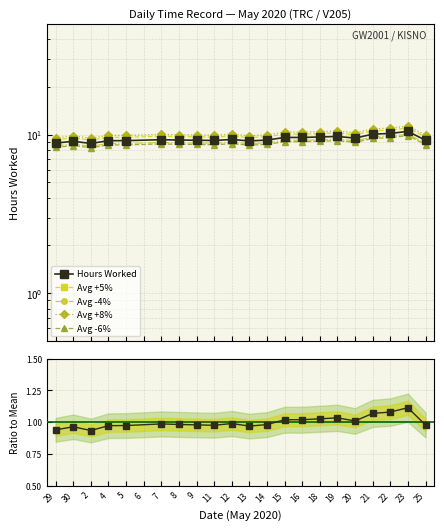

The Avg -4% series shows 3.3 at 9. True or false?

False